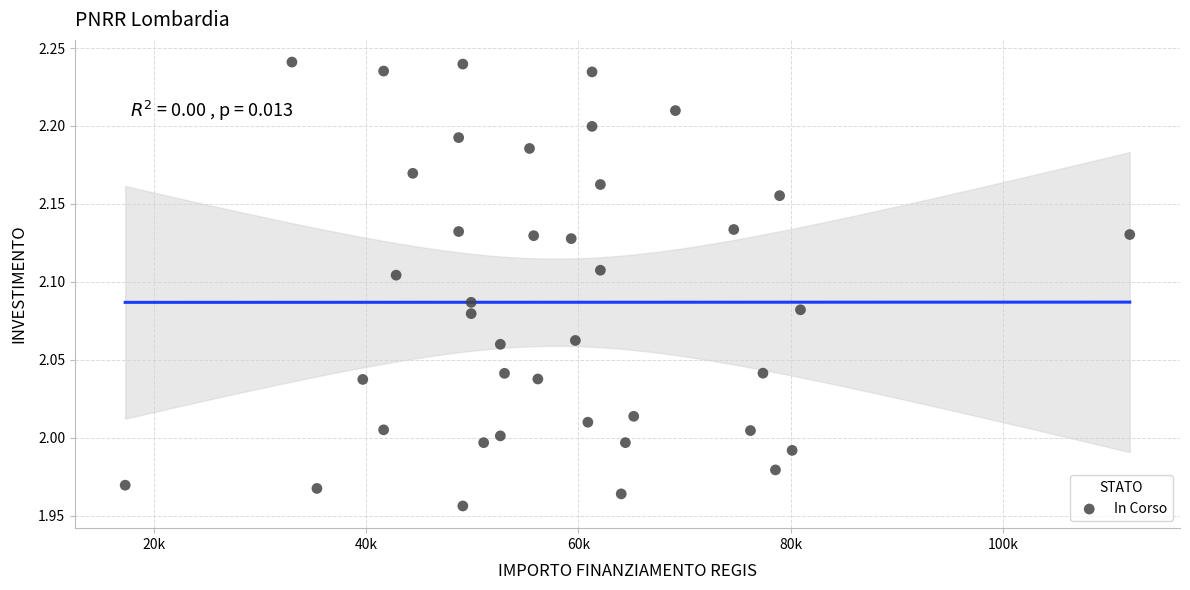

What is the range of Y values (max minus min)?

0.3